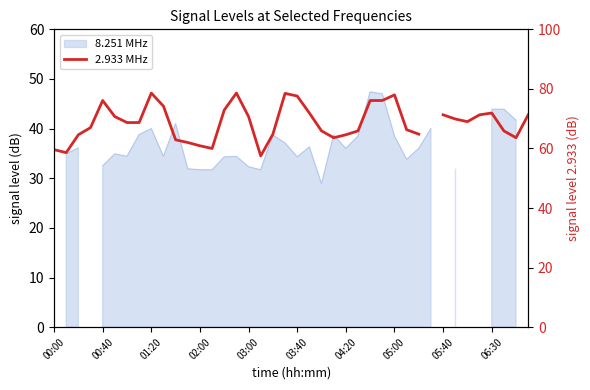

What is the change in value from 03:00 to 19?

+2.4